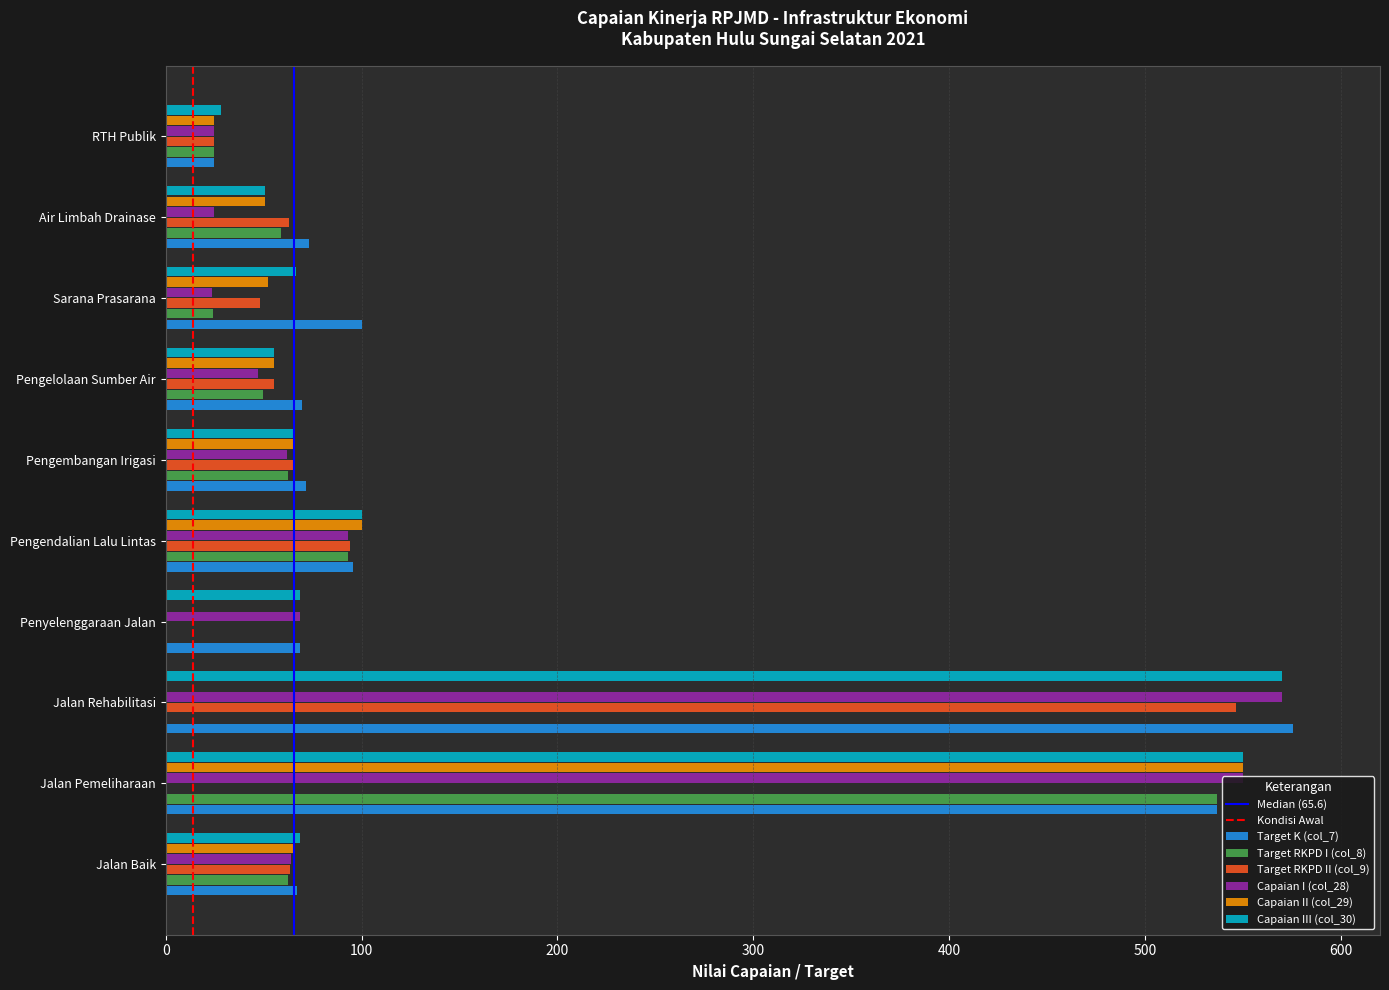

Which series changed the most between Jalan Rehabilitasi and RTH Publik?

Target K (col_7)